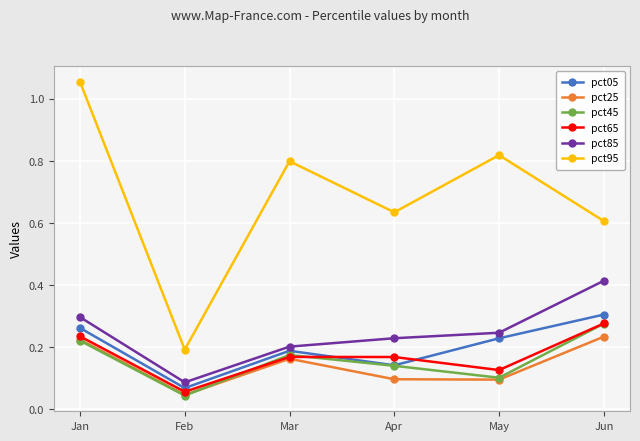

Which category has the lowest value across all series?

Feb